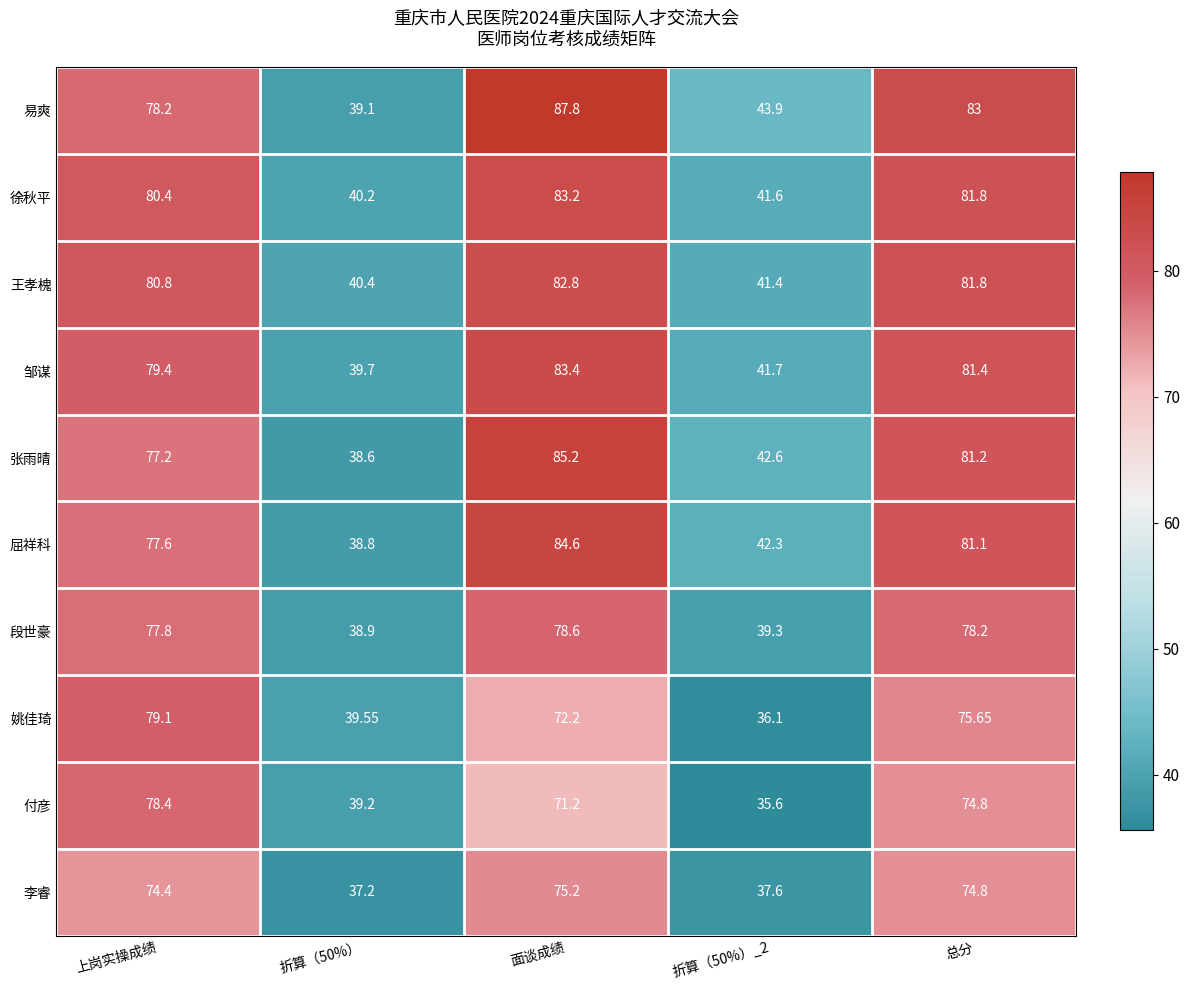

Between 上岗实操成绩 and 面谈成绩, which series saw the biggest shift?

易爽